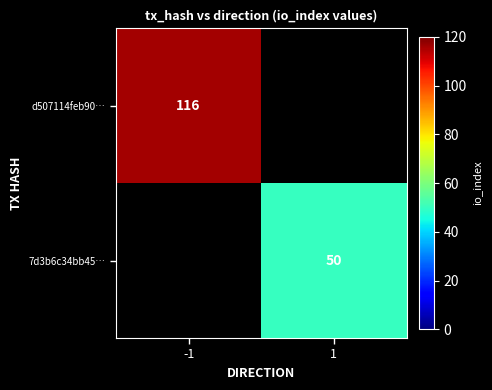

True or false: d507114feb90… has a value of 28 at -1.

False